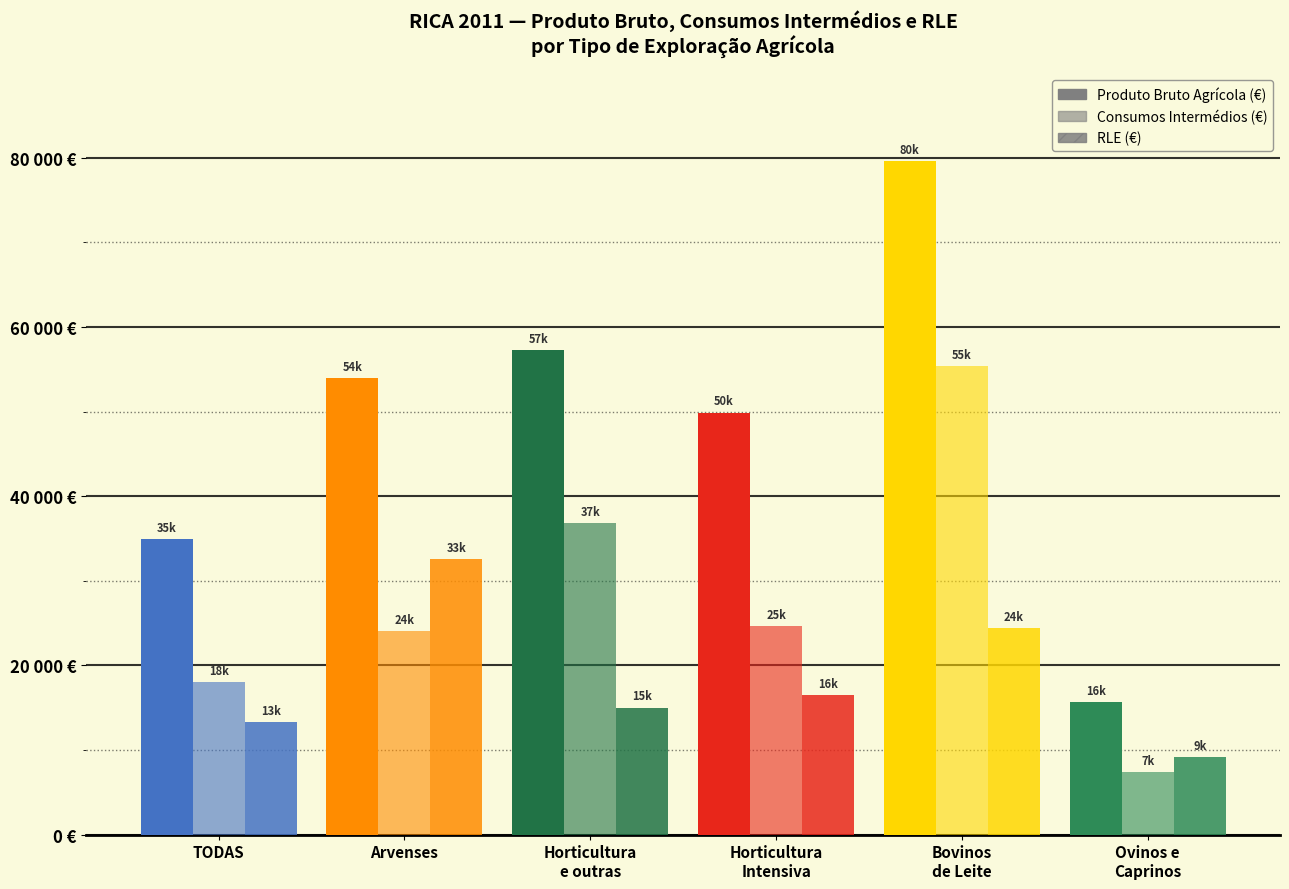

The Produto Bruto Agrícola (€) series shows 28482.9 at Bovinos
de Leite. True or false?

False